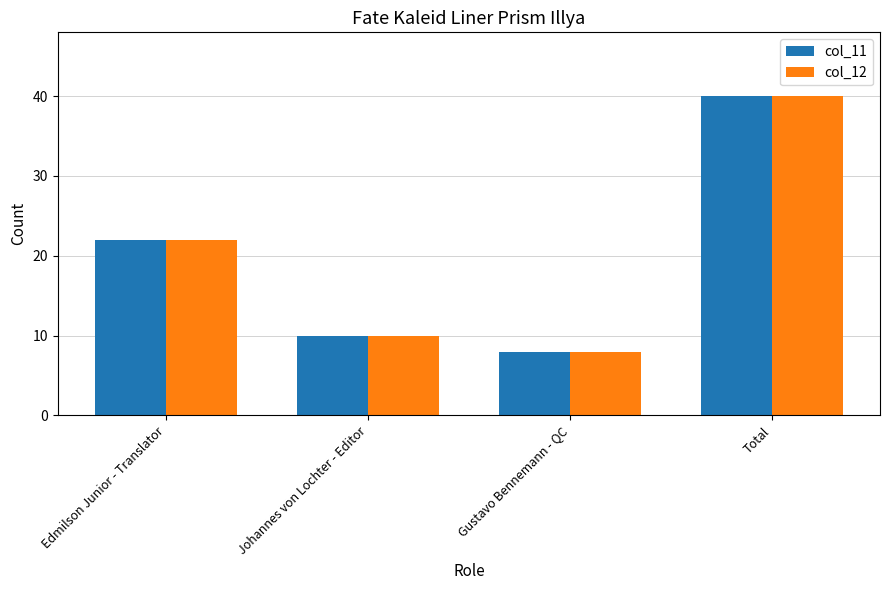

What is the total value across all series at Total?

80